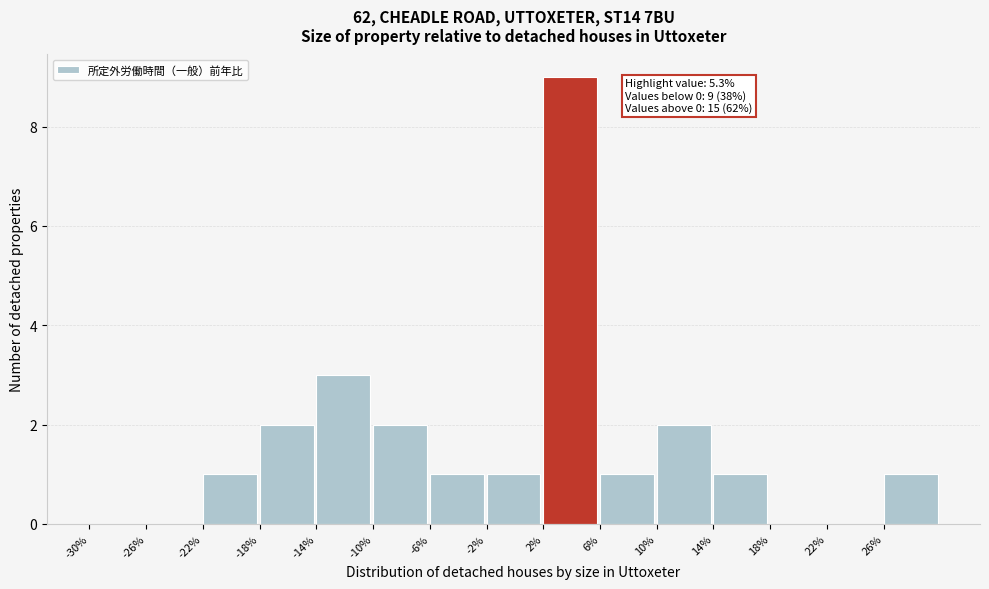

Which range on the x-axis has the tallest bar?

2 to 6